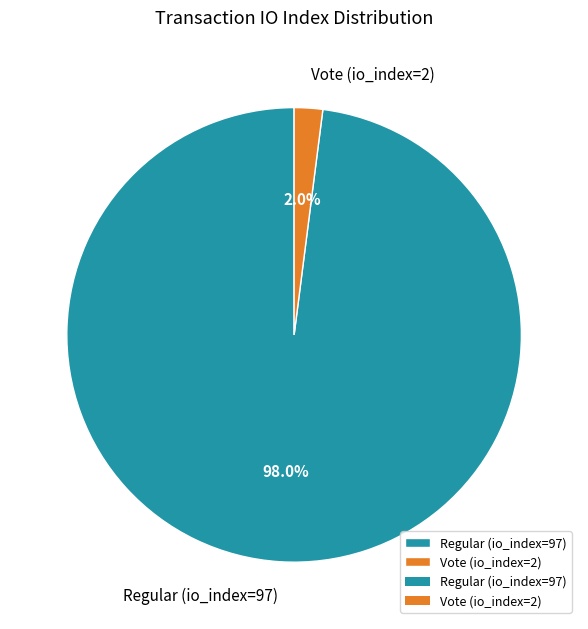

What is the largest slice in the pie chart?

Regular (io_index=97)